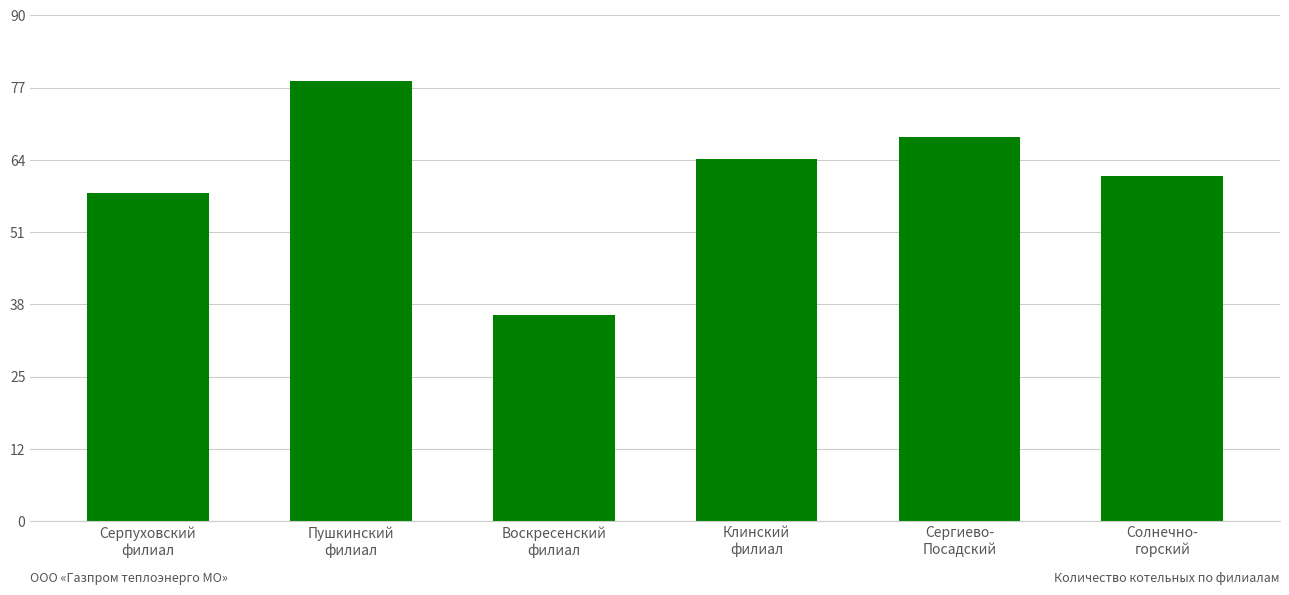

Which has a higher value, Клинский
филиал or Пушкинский
филиал?

Пушкинский
филиал